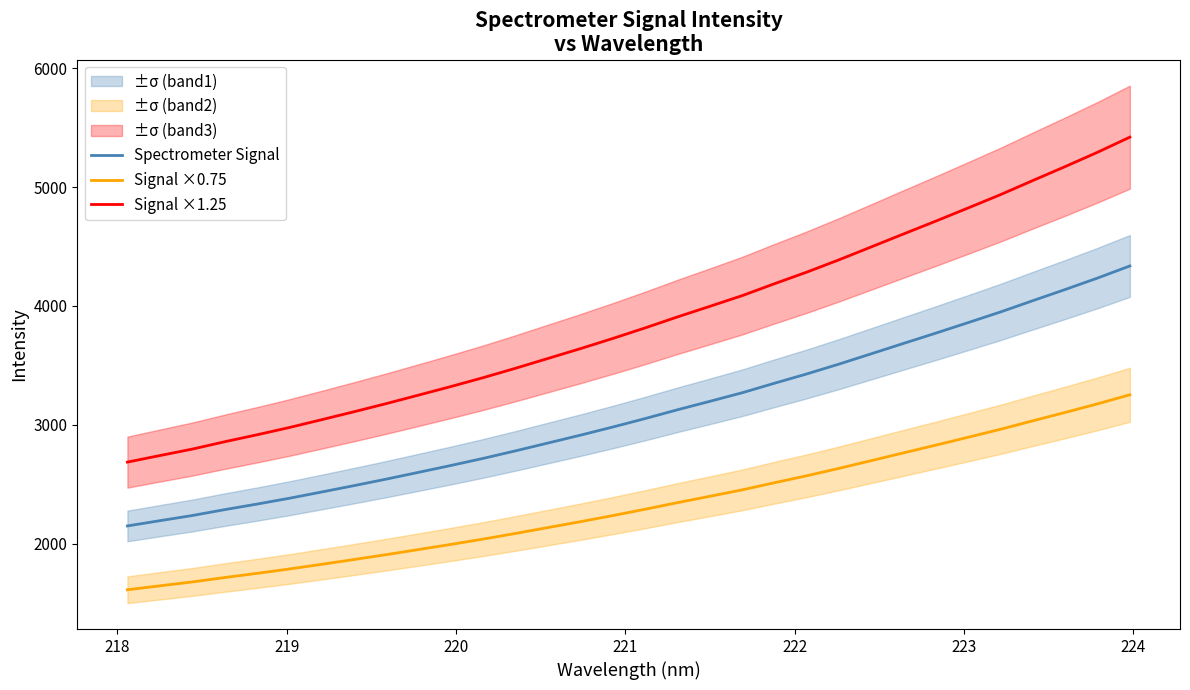

How many lines are shown in the chart?

3